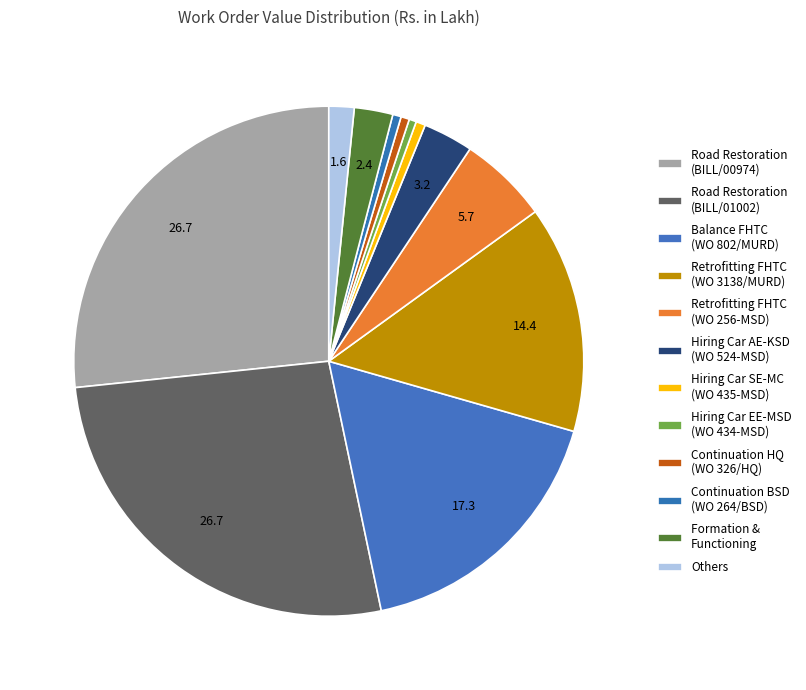

What is the largest slice in the pie chart?

Road Restoration (BILL/00974)